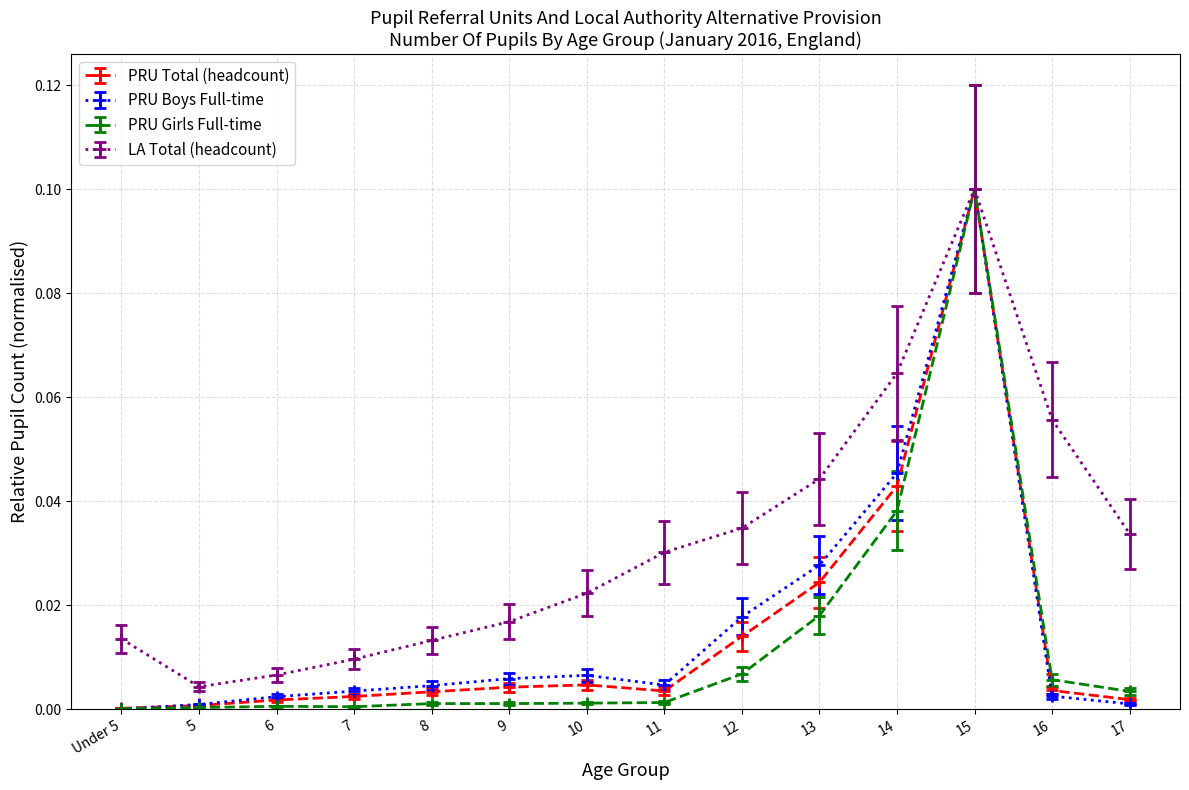

What are all the series names shown in the legend?

PRU Total (headcount), PRU Boys Full-time, PRU Girls Full-time, LA Total (headcount)